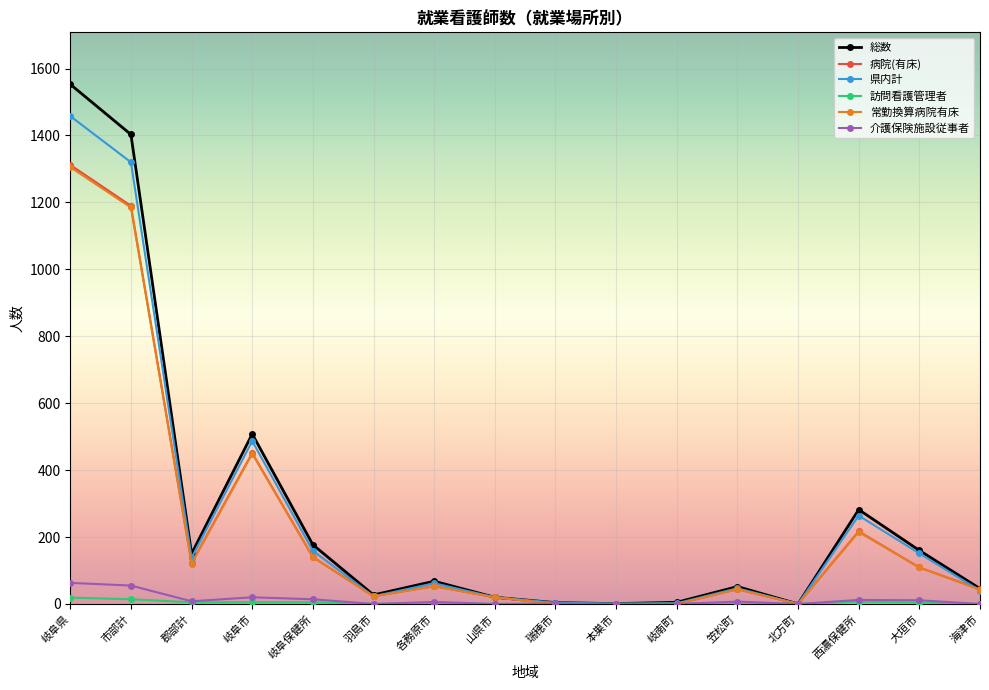

What is the maximum value for 介護保険施設従事者?

63.0